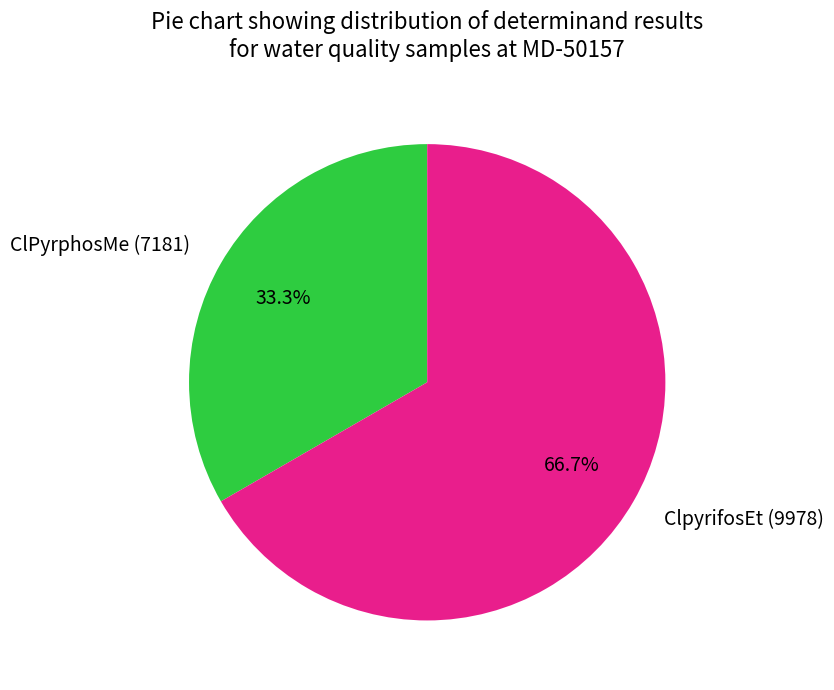

Which slice is the largest?

ClpyrifosEt (9978)